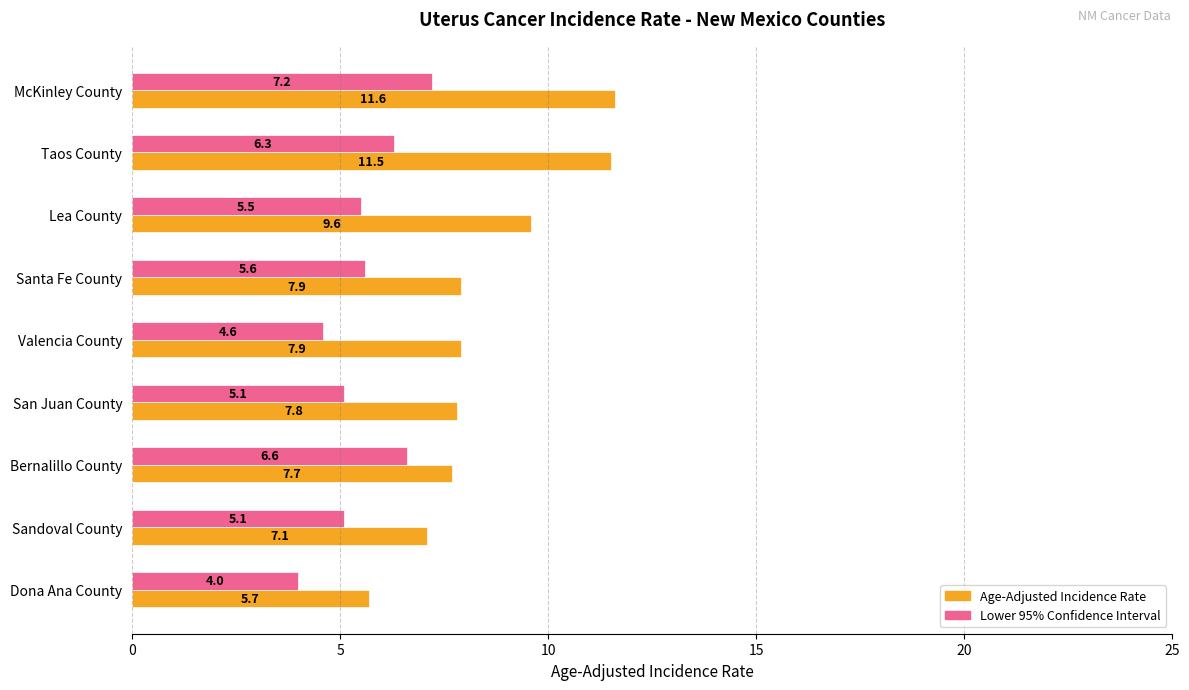

What is the minimum value shown in the chart?

4.0